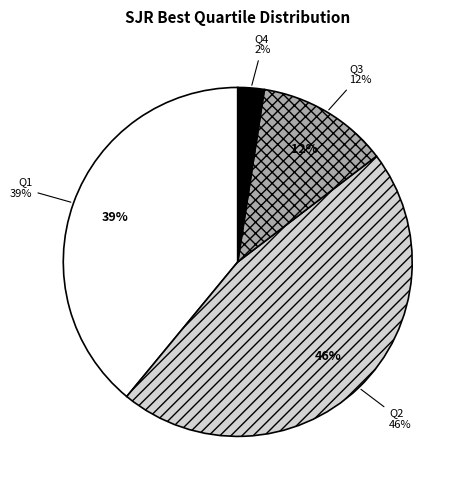

To the nearest percent, what is the difference between the largest and smallest slice percentages?

44%